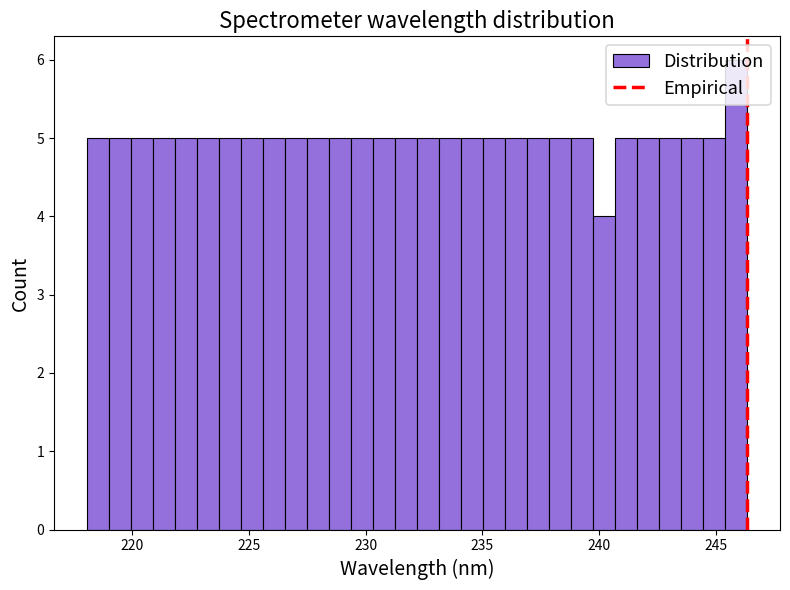

Around what value on the x-axis is the tallest bar? Give the approximate position of its centre, as read against the axis.

246.0